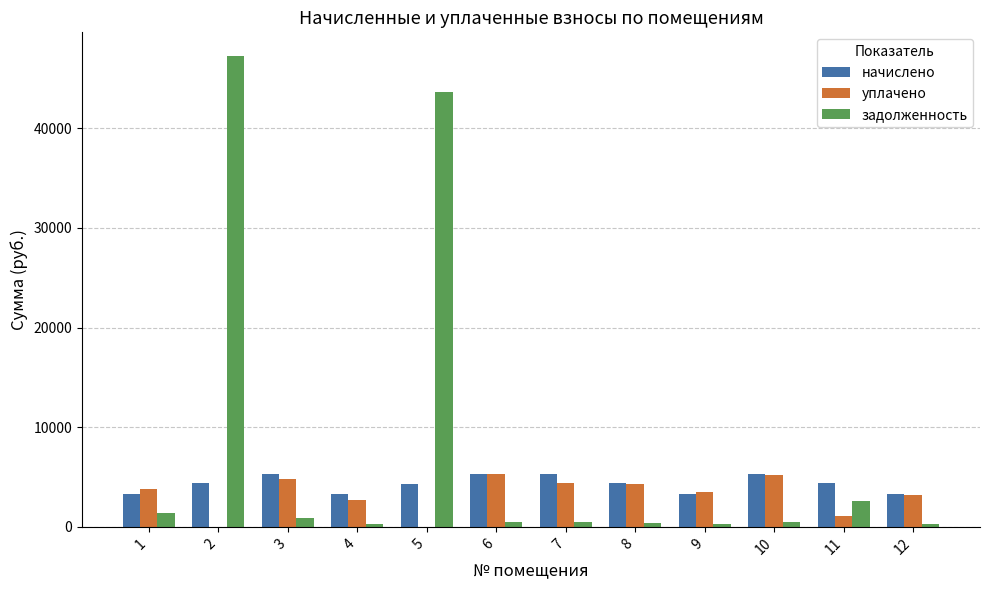

Are the bars horizontal?

No